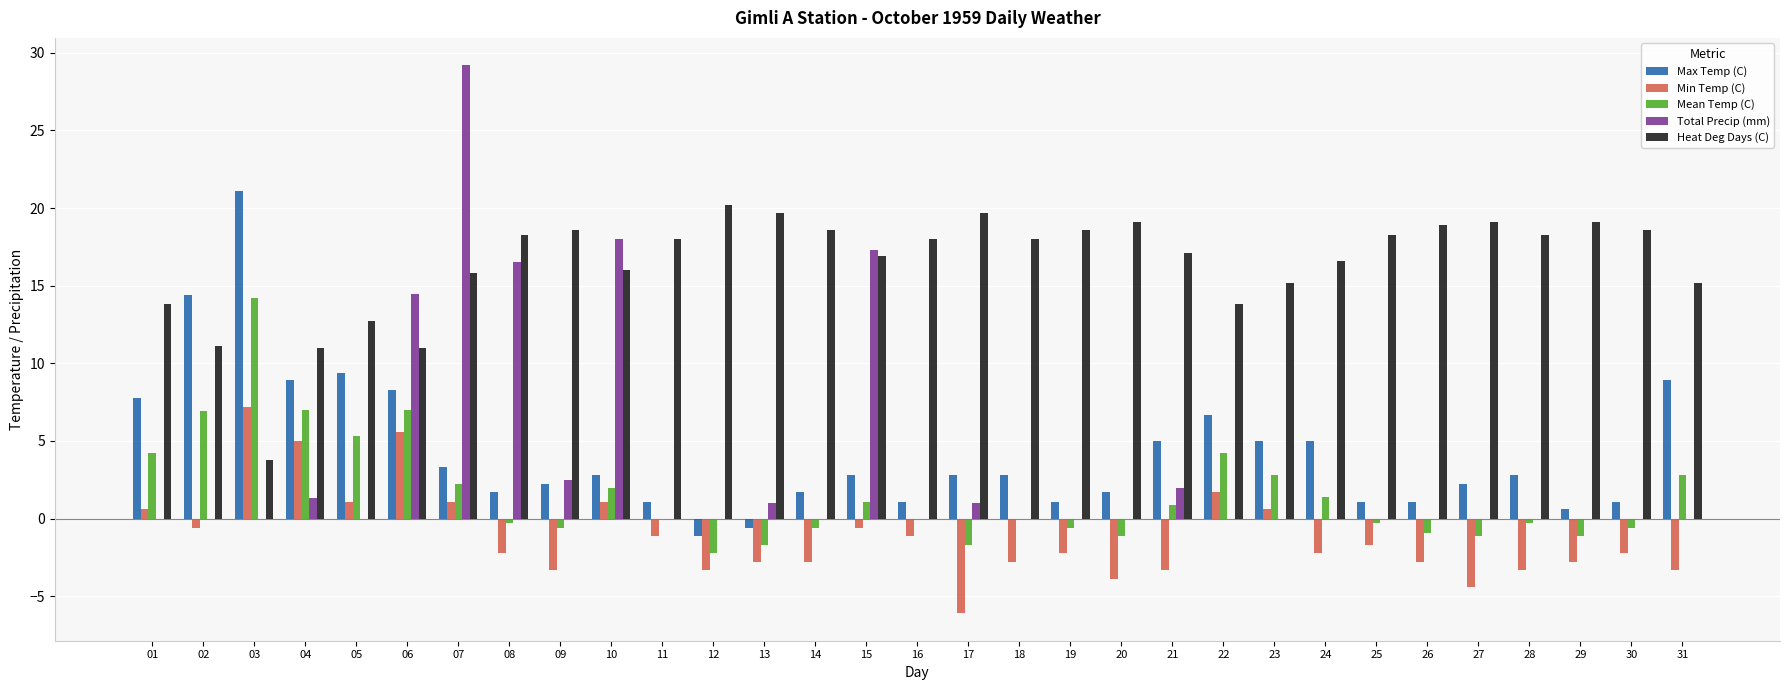

Which category has the highest value in the Mean Temp (C) series?

03